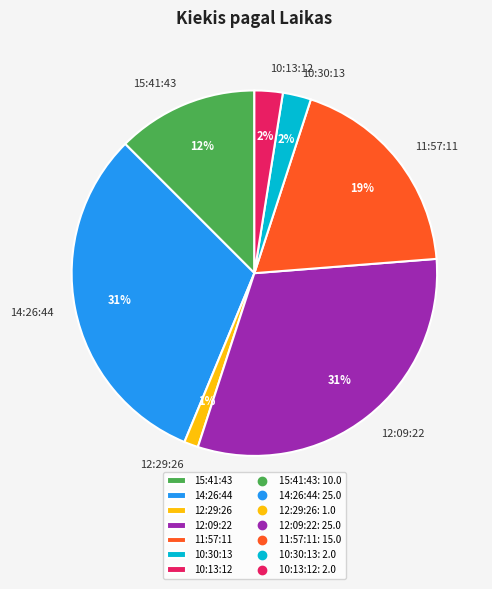

To the nearest percent, what portion does 11:57:11 represent?

19%